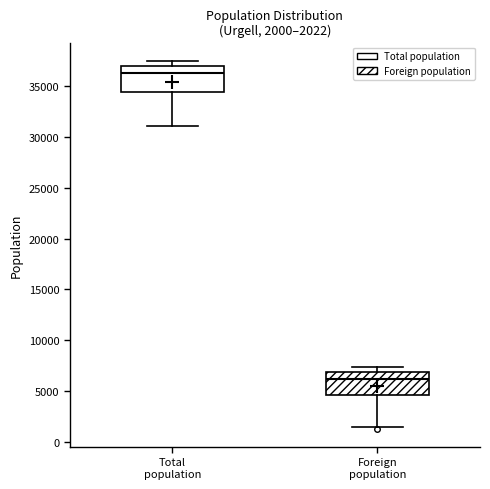

Which box's median line is the lowest?

Foreign population